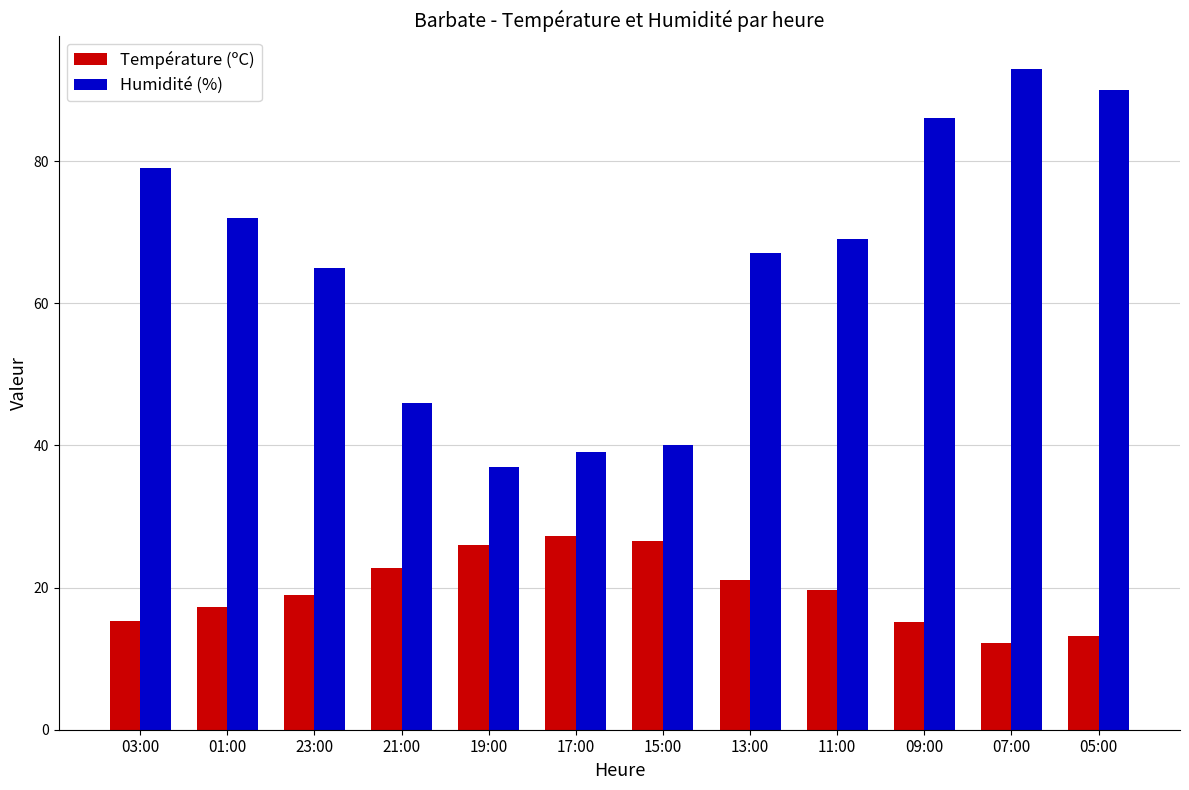

Which series has the widest spread of values?

Humidité (%)